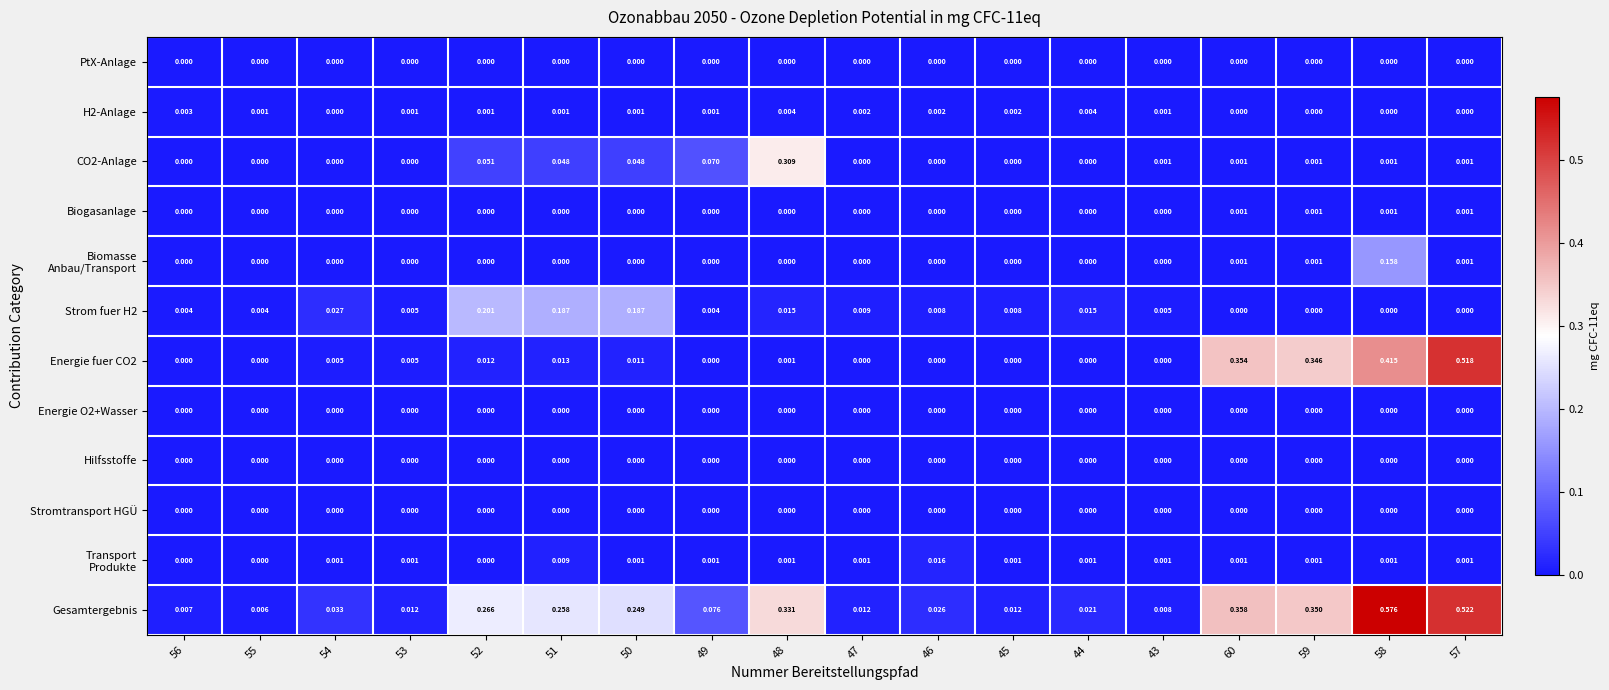

Which series has the widest spread of values?

Gesamtergebnis